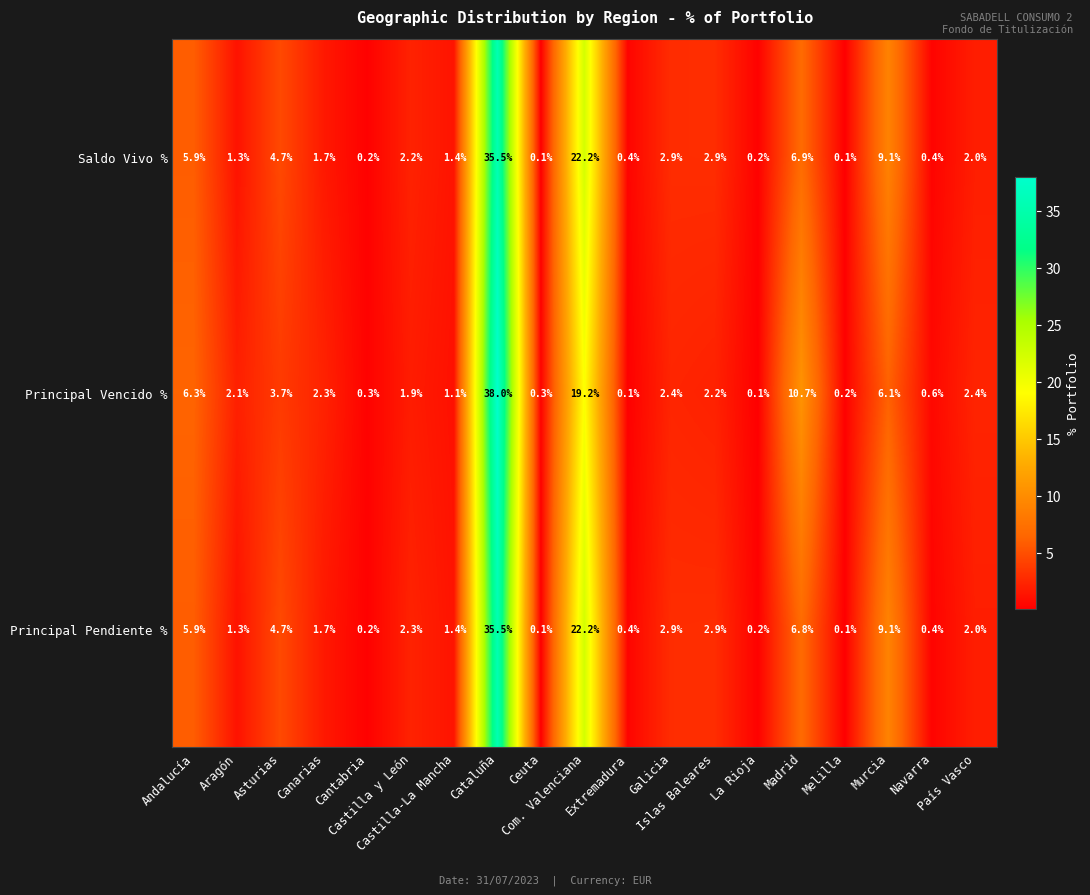

Which series has the largest range (max minus min)?

Principal Vencido %